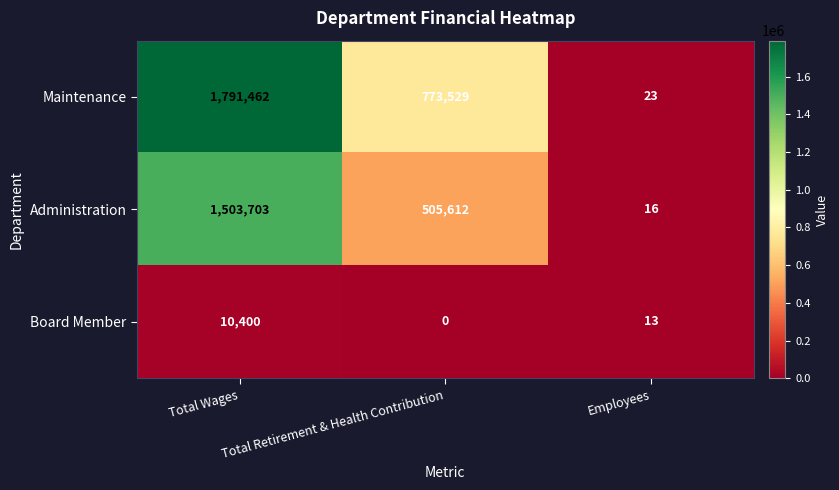

The value of Board Member at Employees is 8. True or false?

False